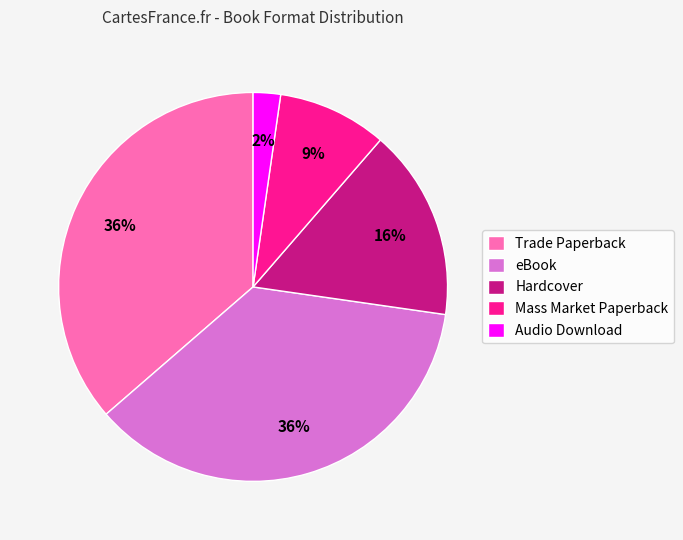

To the nearest percent, what is the average slice percentage?

20%